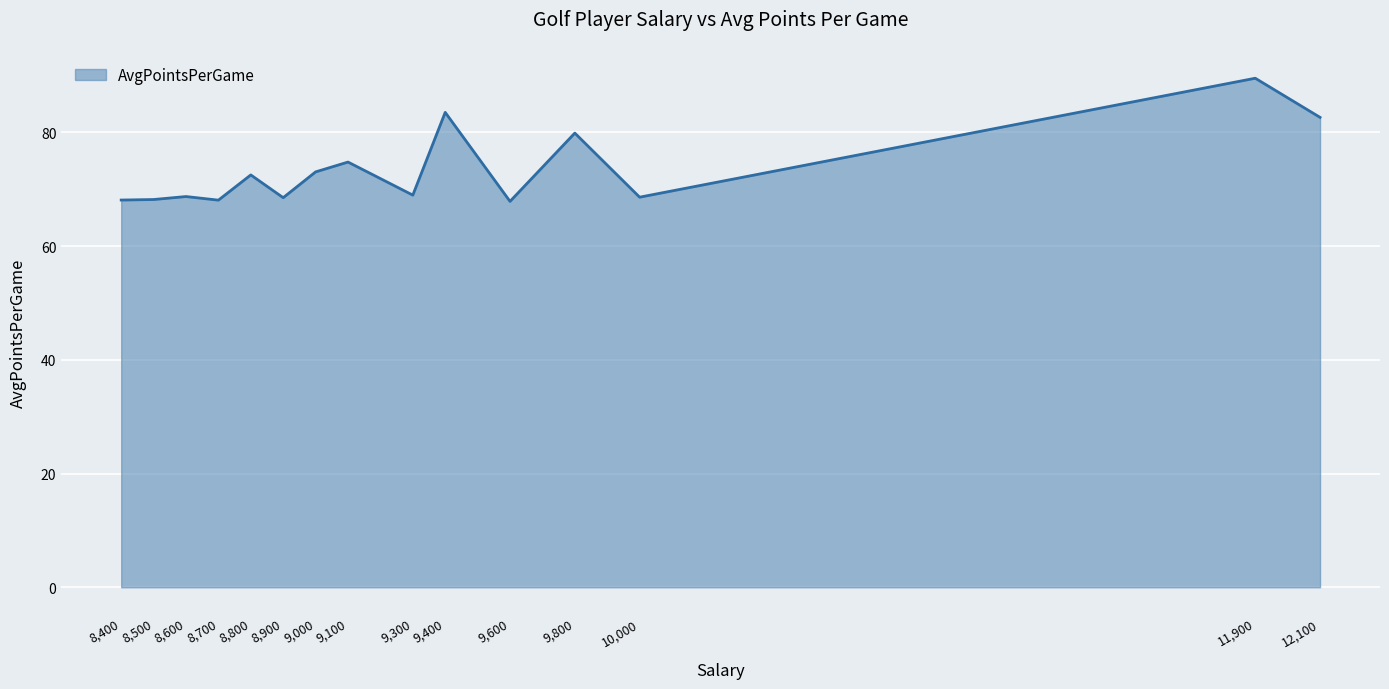

What position from the right is 11,900?

2